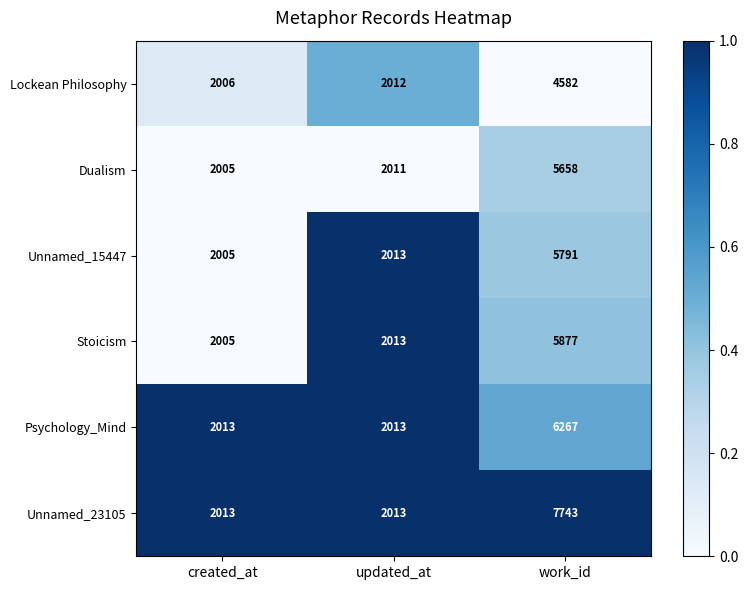

At which label does Stoicism reach its minimum?

created_at